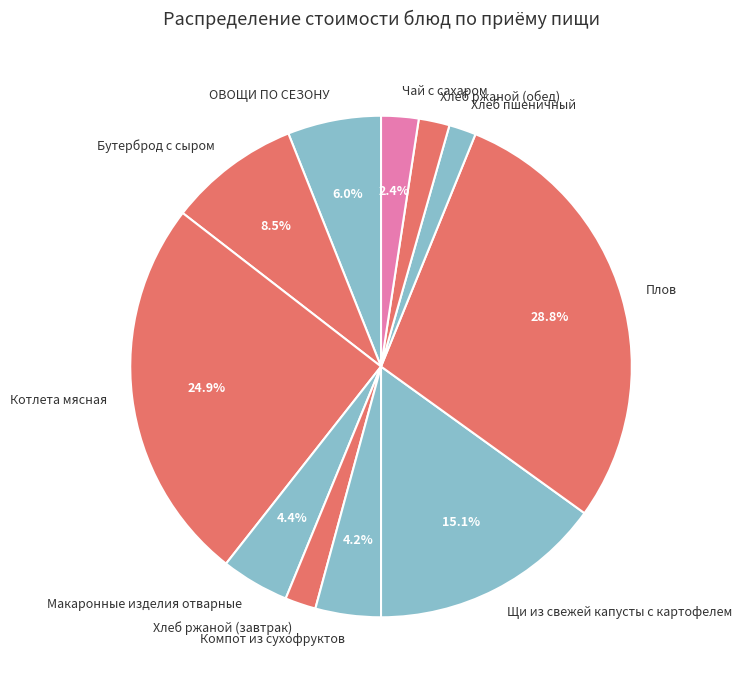

Which category has the biggest portion of the pie?

Плов